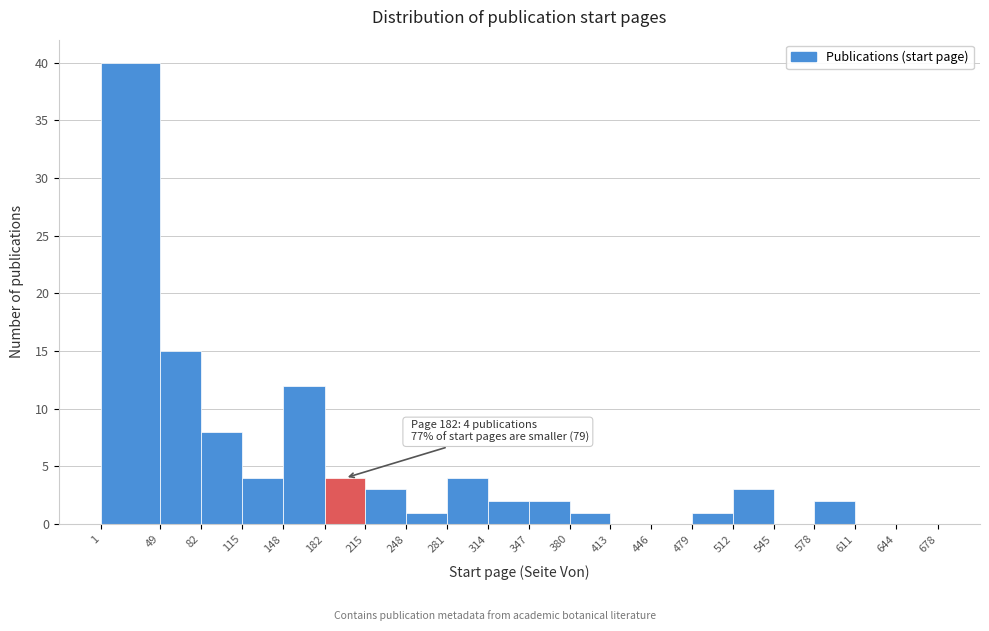

Which range on the x-axis has the tallest bar?

1 to 49